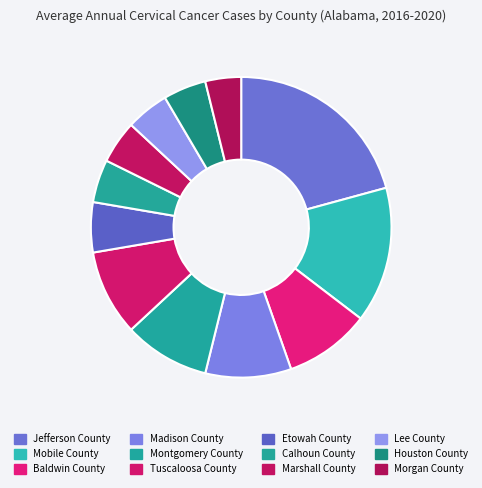

How many segments does this pie chart have?

12